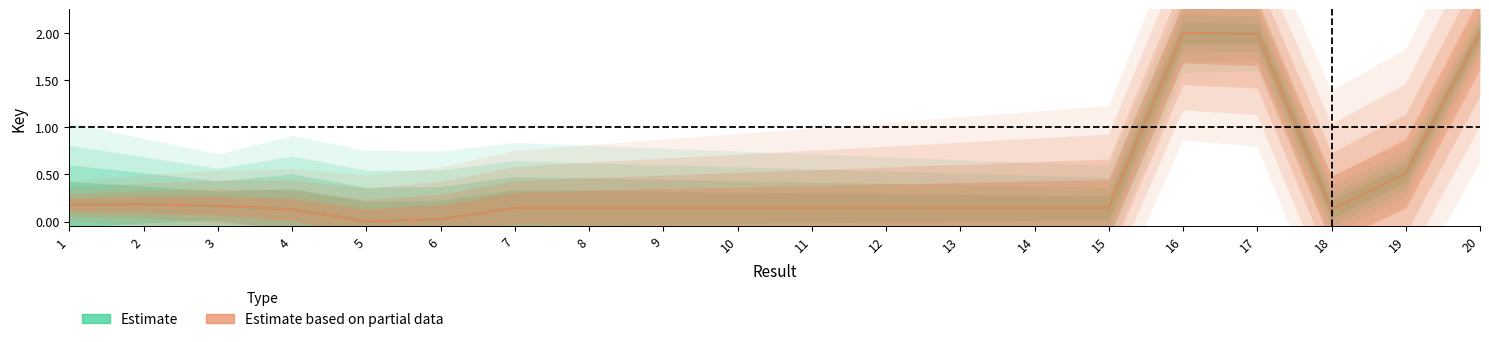

True or false: Estimate based on partial data and Estimate cross at least once.

False